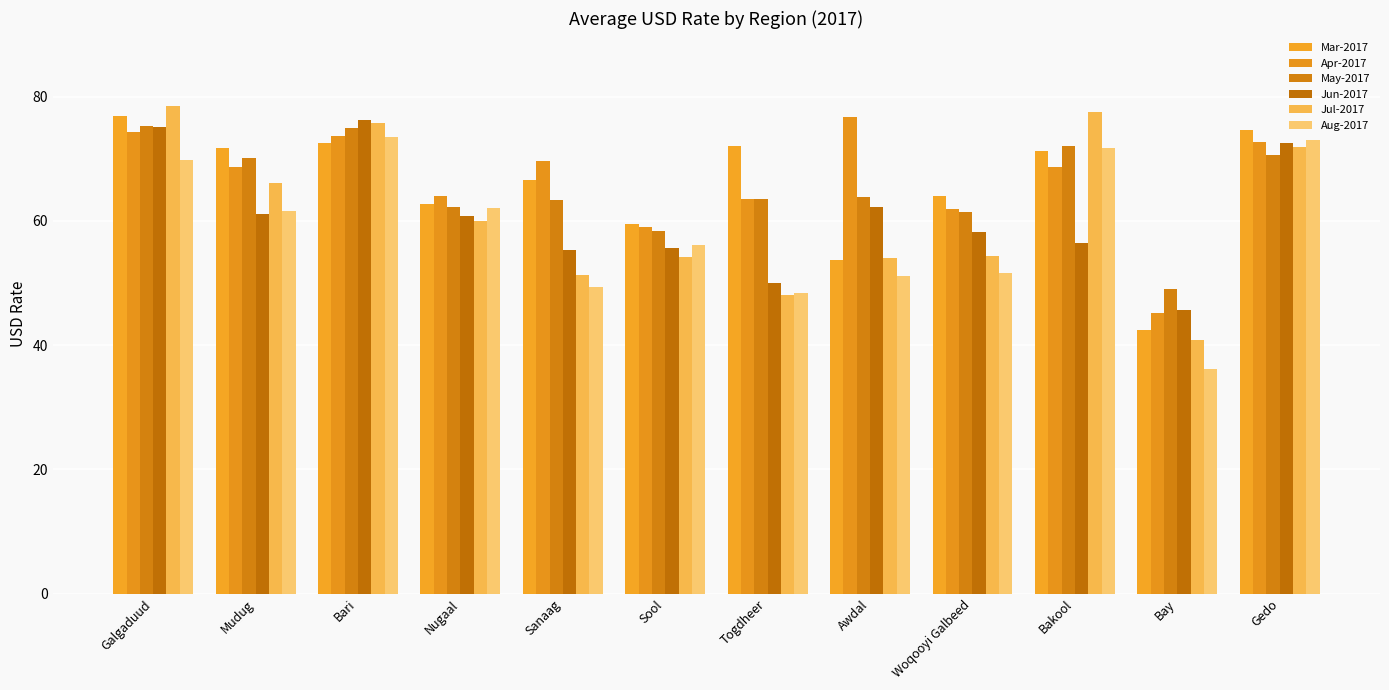

Which category has the lowest value in the Aug-2017 series?

Bay